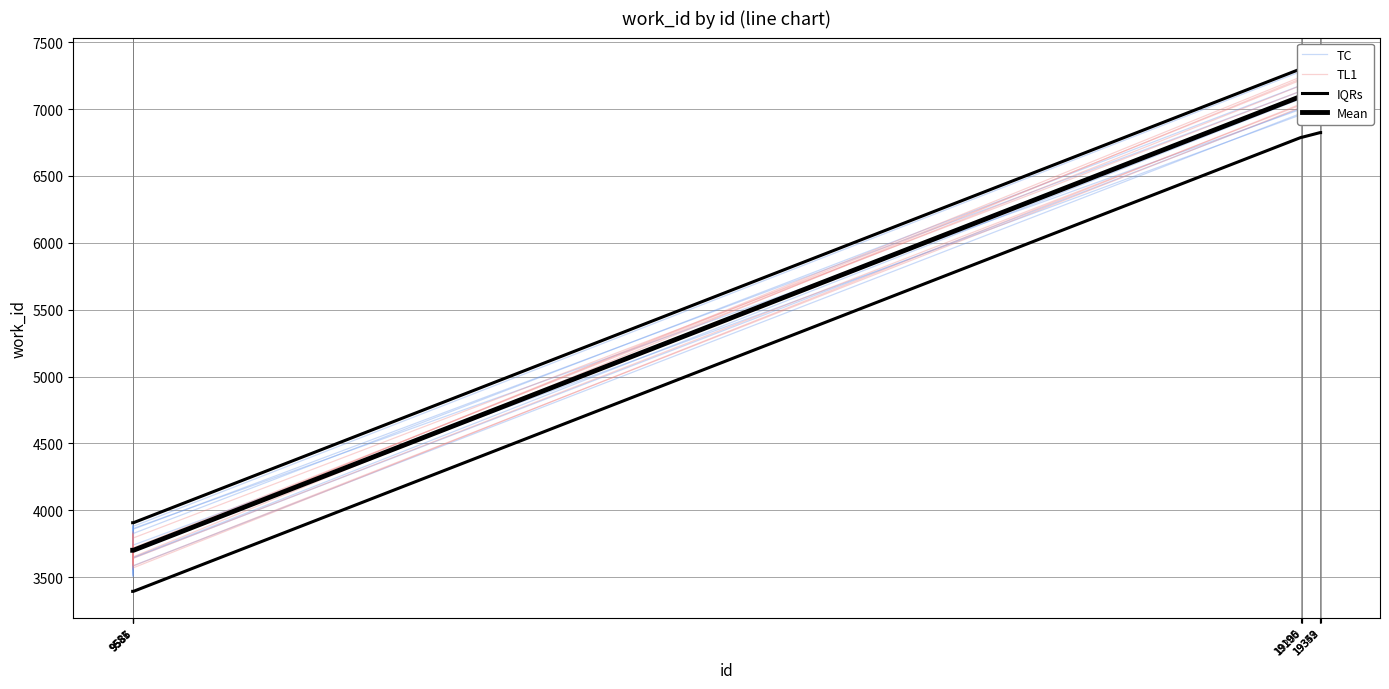

Rank the series by their maximum value, from highest to lowest.

IQRs, TC, TL1, Mean